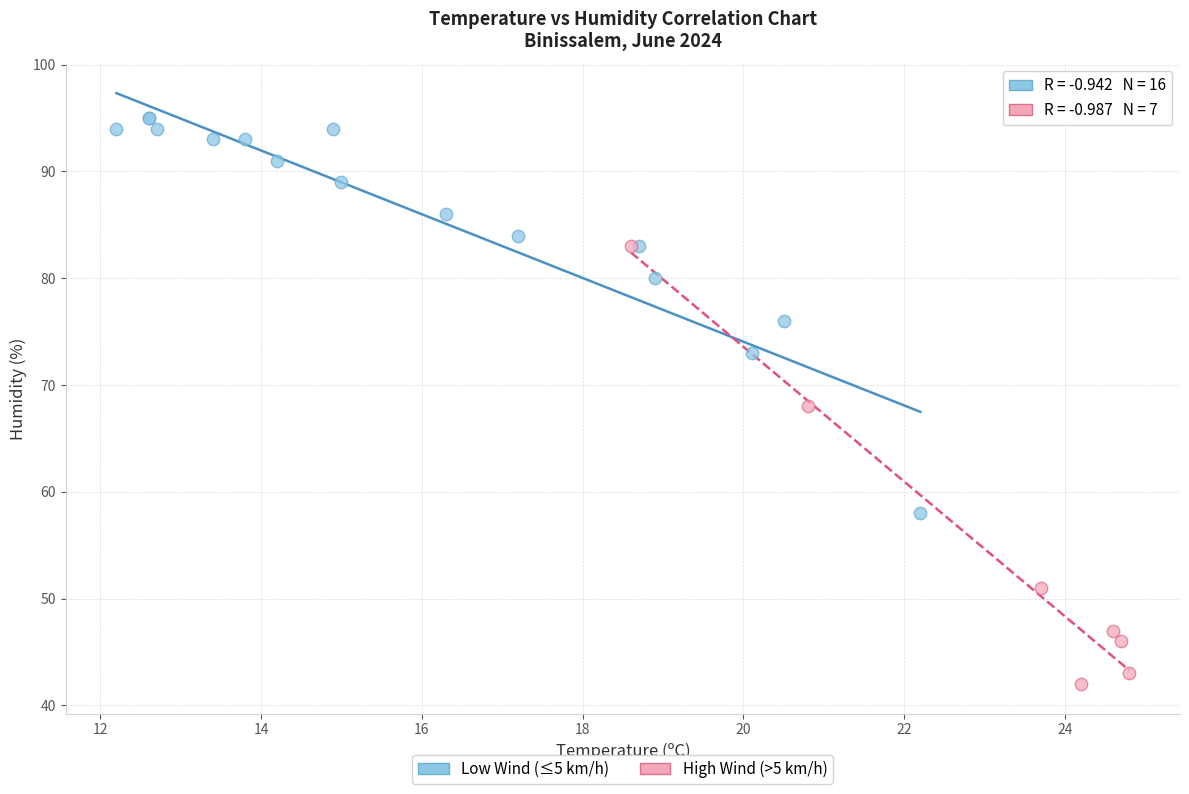

Which series contains the highest Y value?

Low Wind (≤5 km/h)